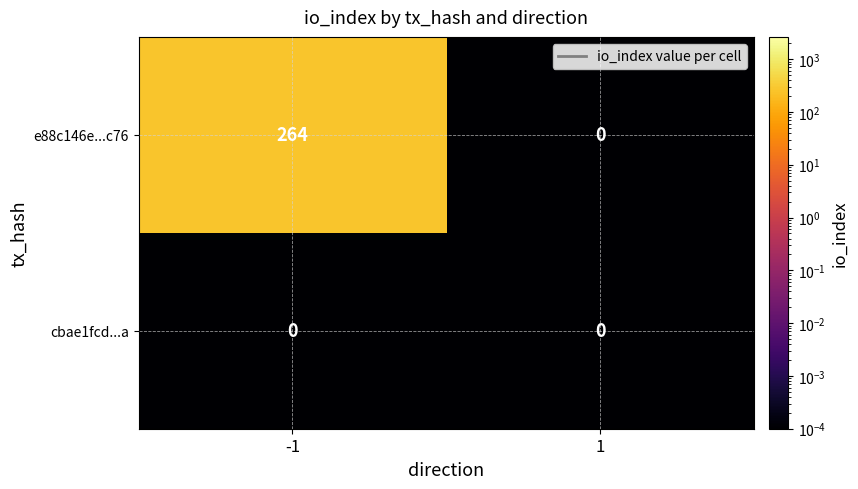

Rank the series by their maximum value, from highest to lowest.

e88c146e...c76, cbae1fcd...a